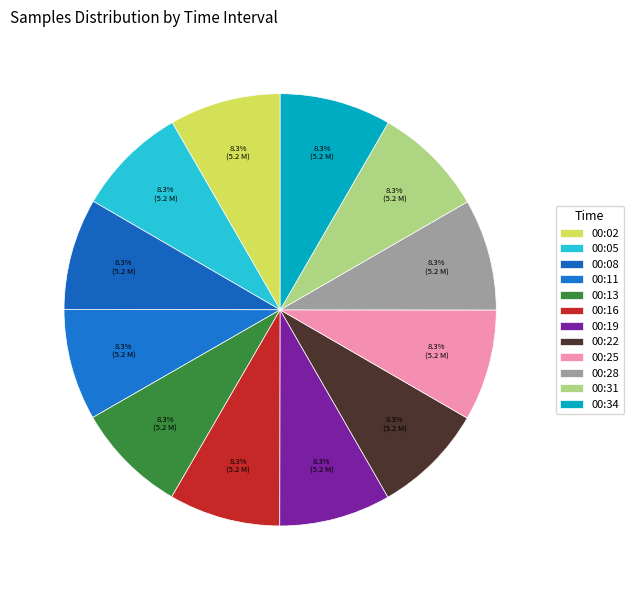

Does 00:16 represent more than half of the total?

No